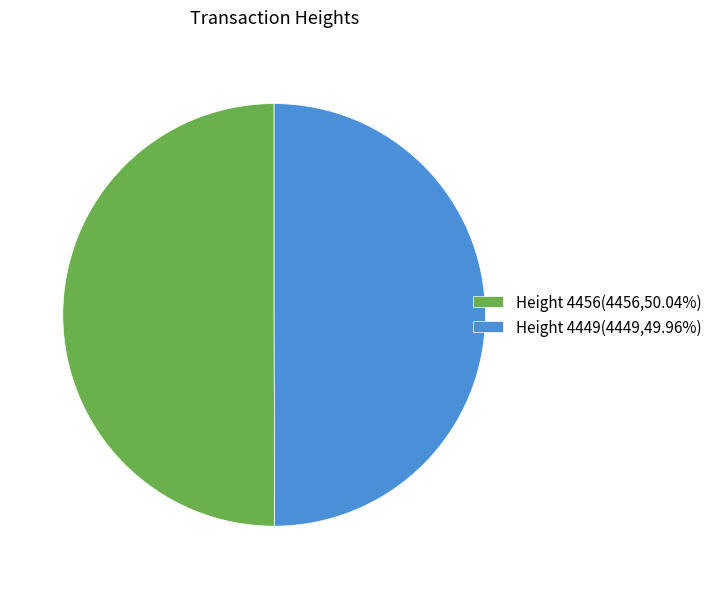

Combined, do Height 4449(4449,49.96%) and Height 4456(4456,50.04%) account for over 50%?

Yes